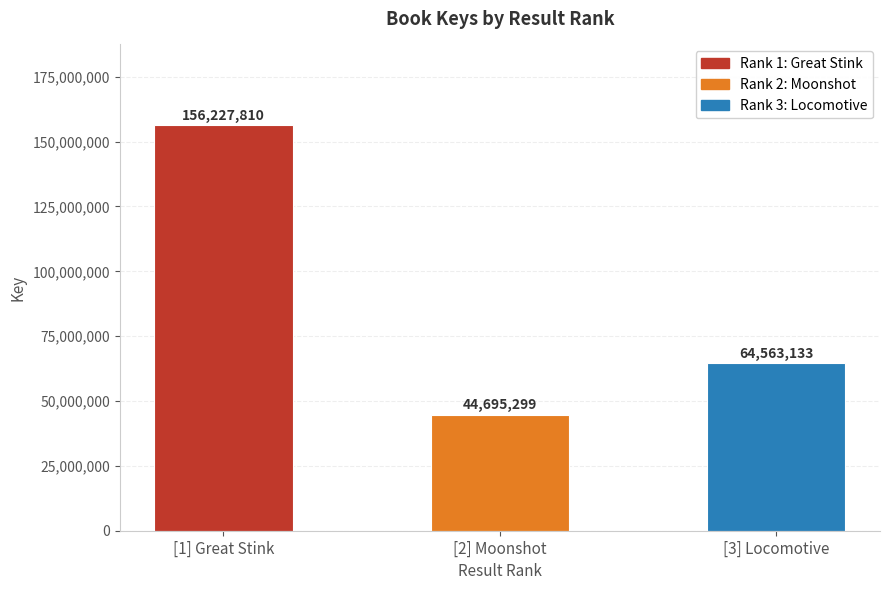

Reading left to right, what are all the values shown in this chart?

156227810	44695299	64563133